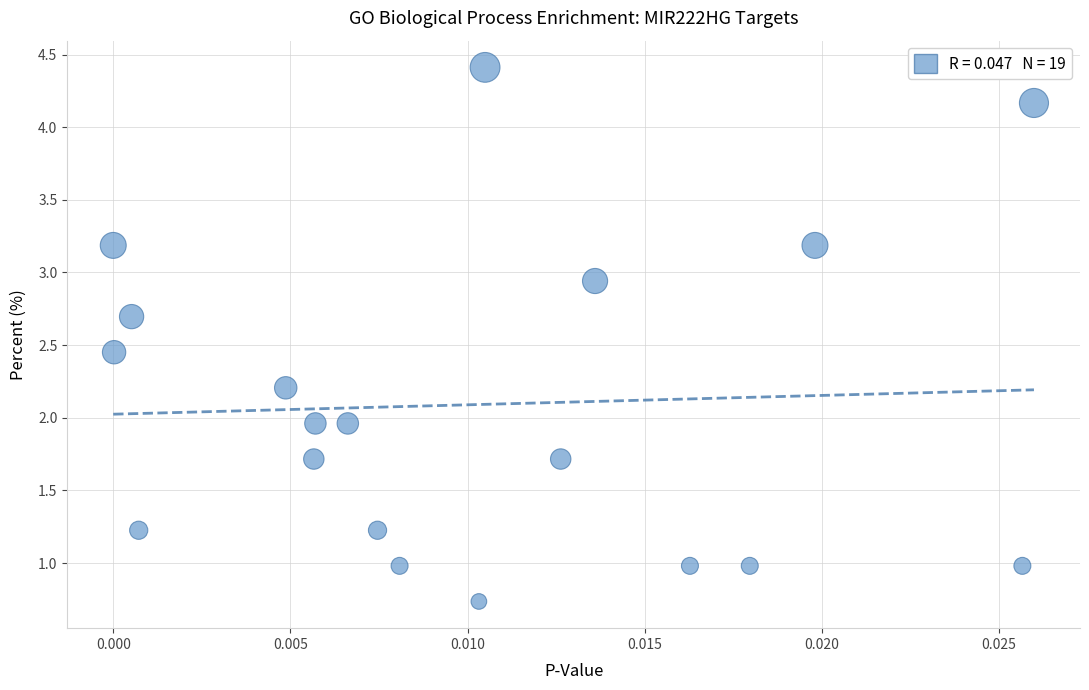

What is the range of Y values (max minus min)?

3.7